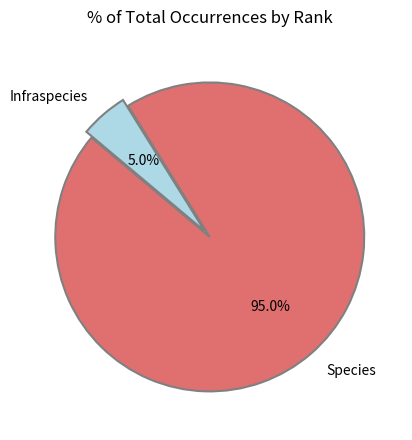

Is Species the majority of the pie?

Yes